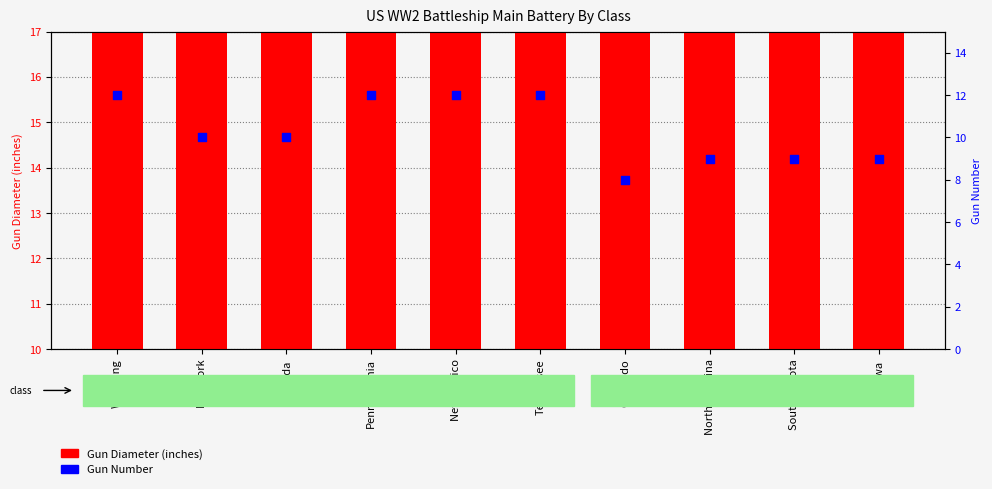

What are all the series names shown in the legend?

Gun Diameter (inches), Gun Number